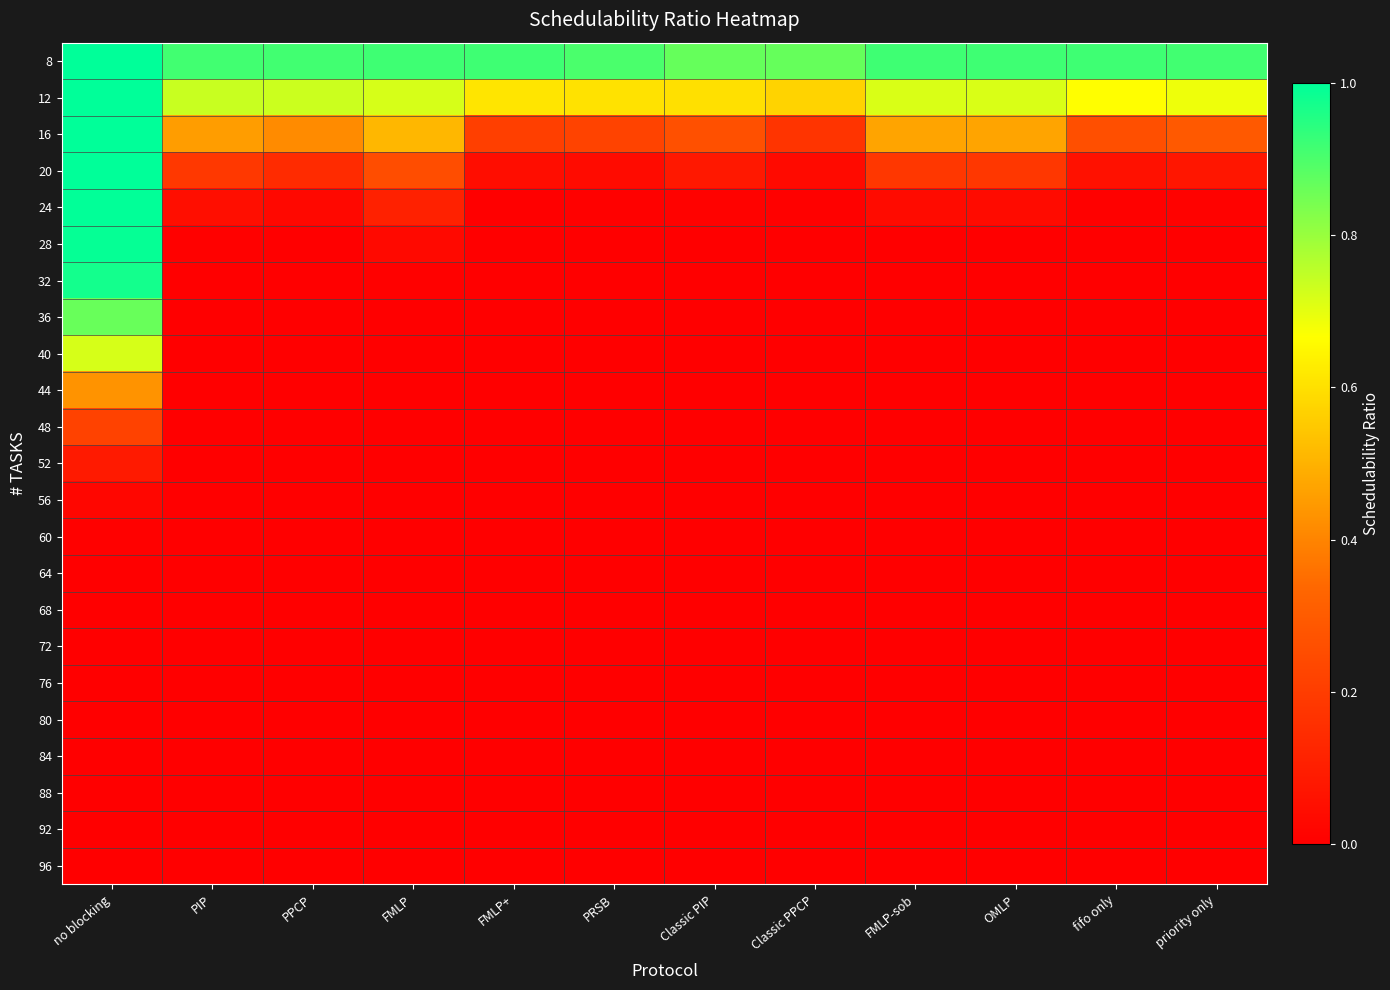

At how many categories does at least one series exceed 0?

12